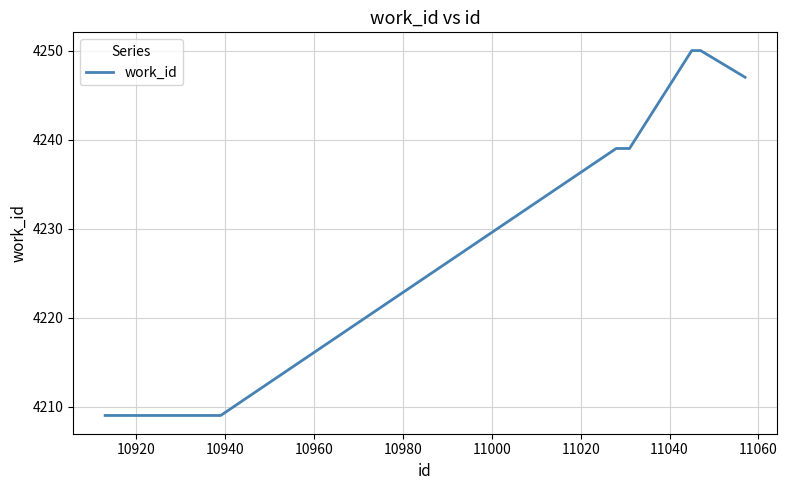

What is the difference between the maximum and minimum values?

41